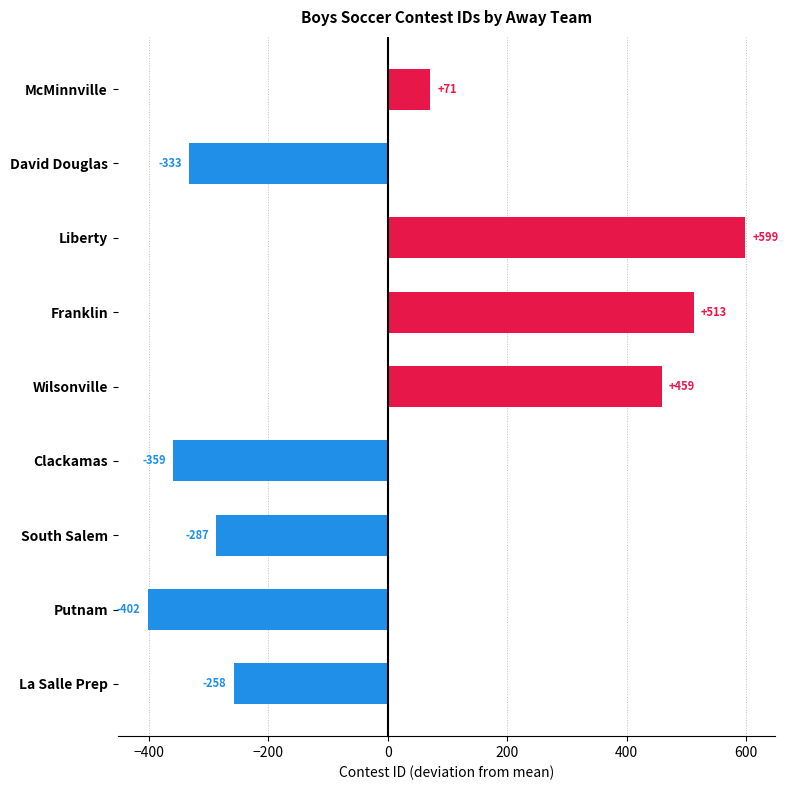

What is the difference between the maximum and minimum values?

1001.0